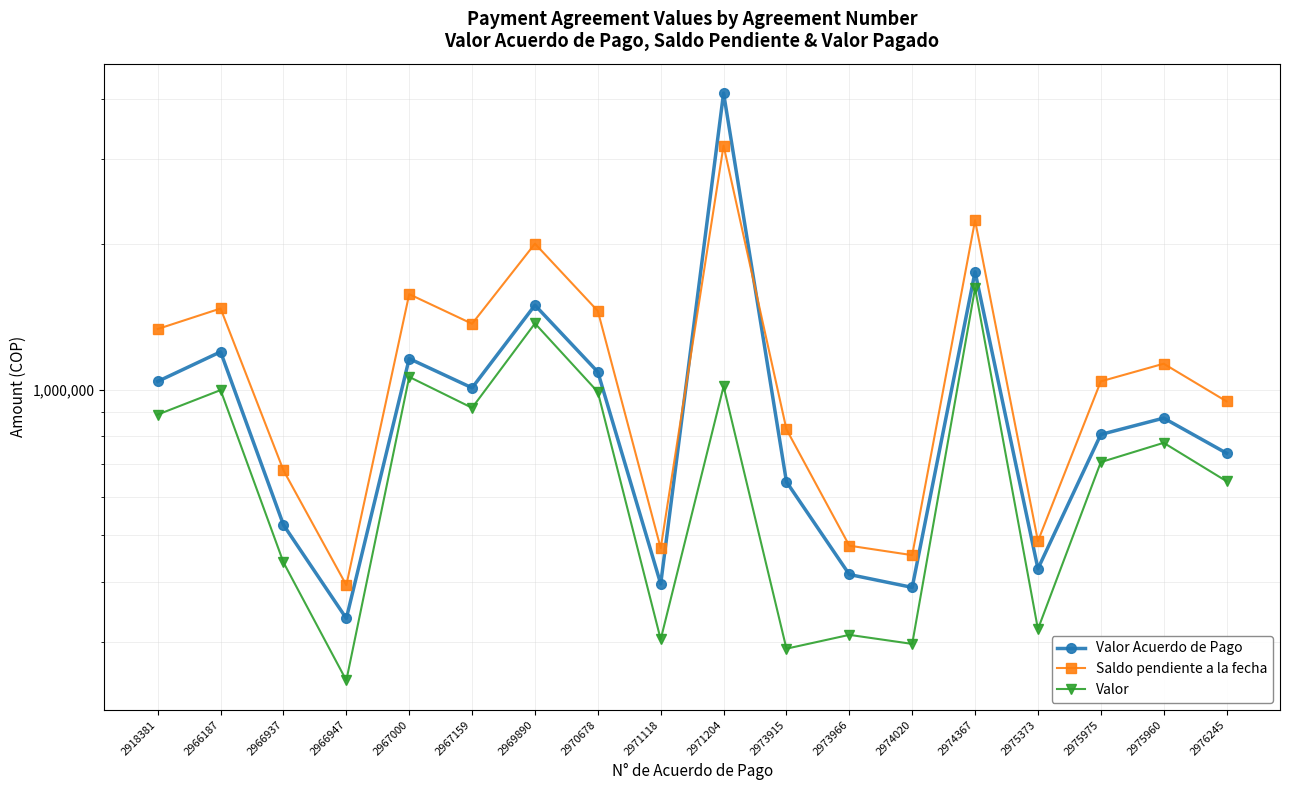

In Saldo pendiente a la fecha, how many points are lower than both neighbors (excluding endpoints)?

5